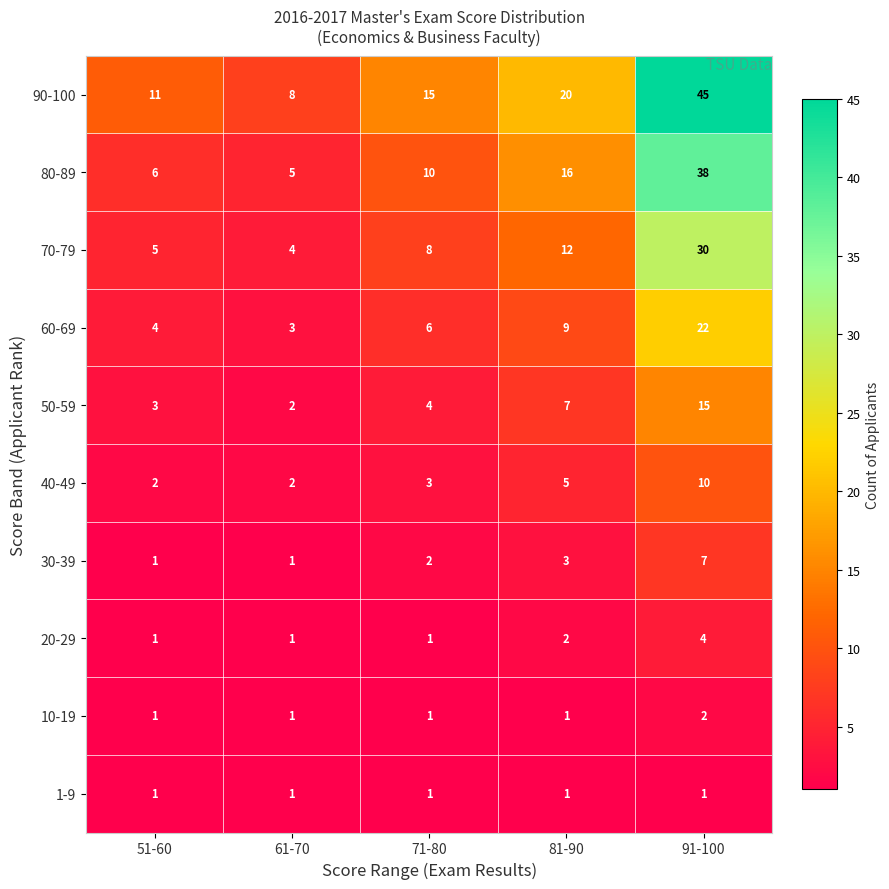

At how many categories does at least one series exceed 38?

1